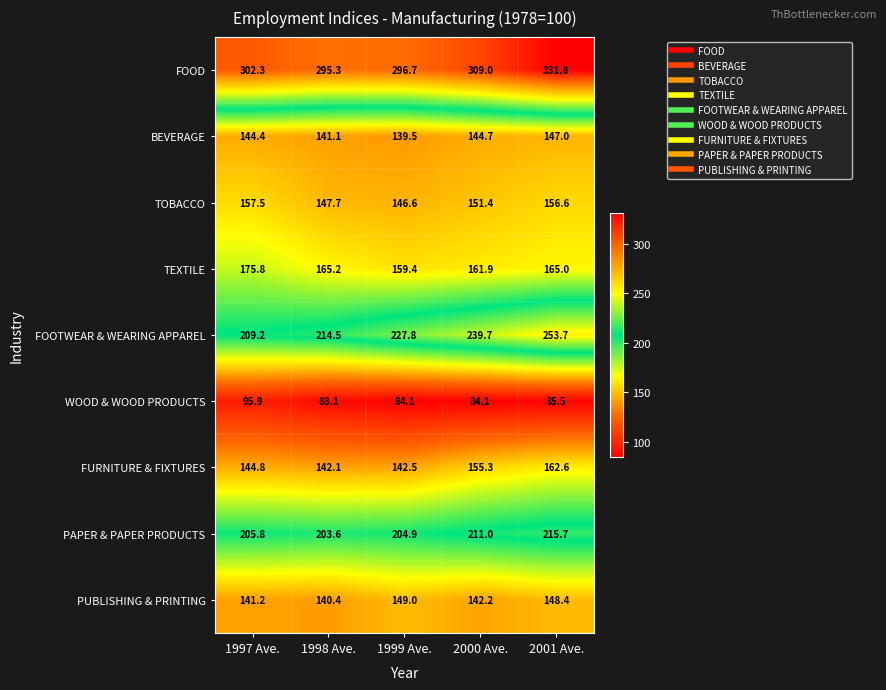

What is the average value of the WOOD & WOOD PRODUCTS series?

87.5